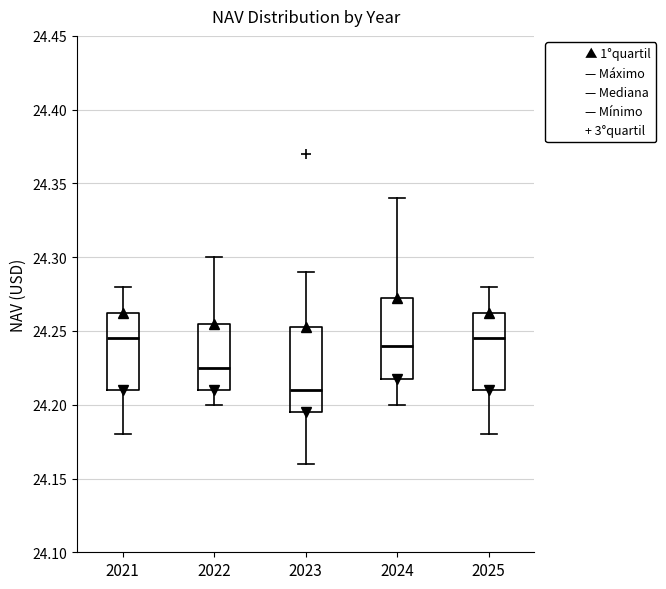

Where is the lower edge of the box at x = 2024 on the y-axis? The values are not printed on the chart, so give them approximately, as read against the axis.

24.220